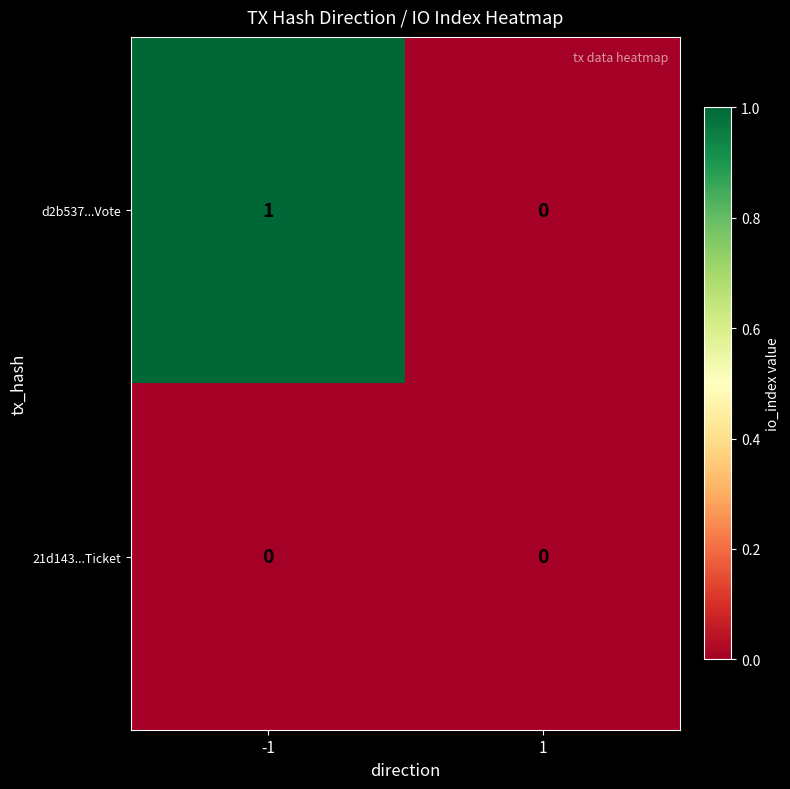

The value of d2b537...Vote at 1 is 0. True or false?

True